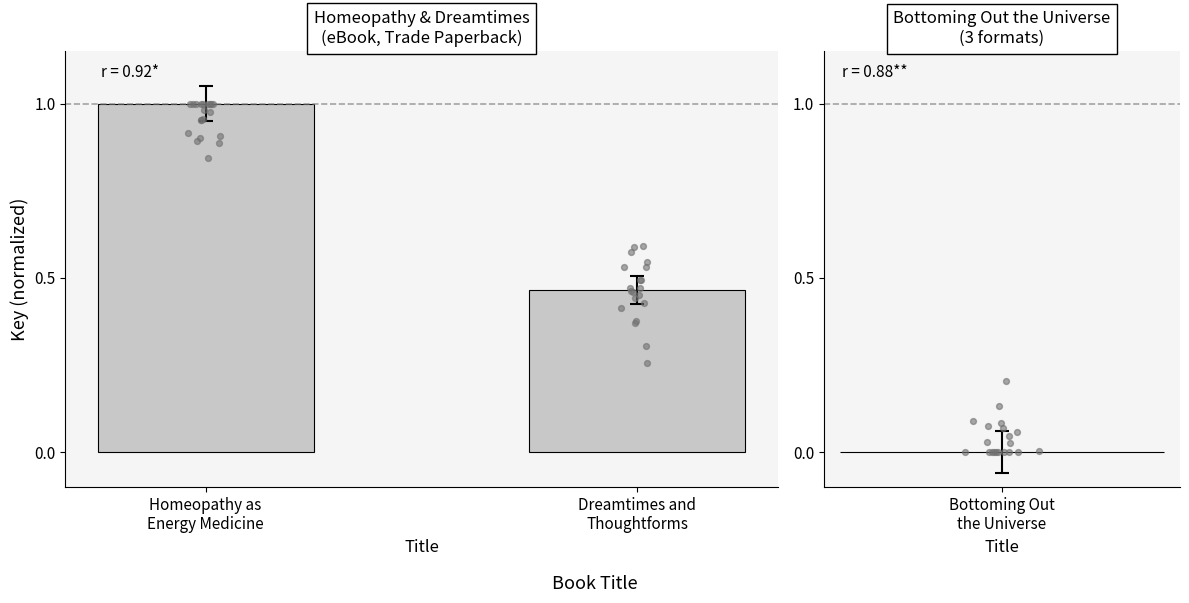

Between Dreamtimes and
Thoughtforms and Homeopathy as
Energy Medicine, which is larger?

Homeopathy as
Energy Medicine